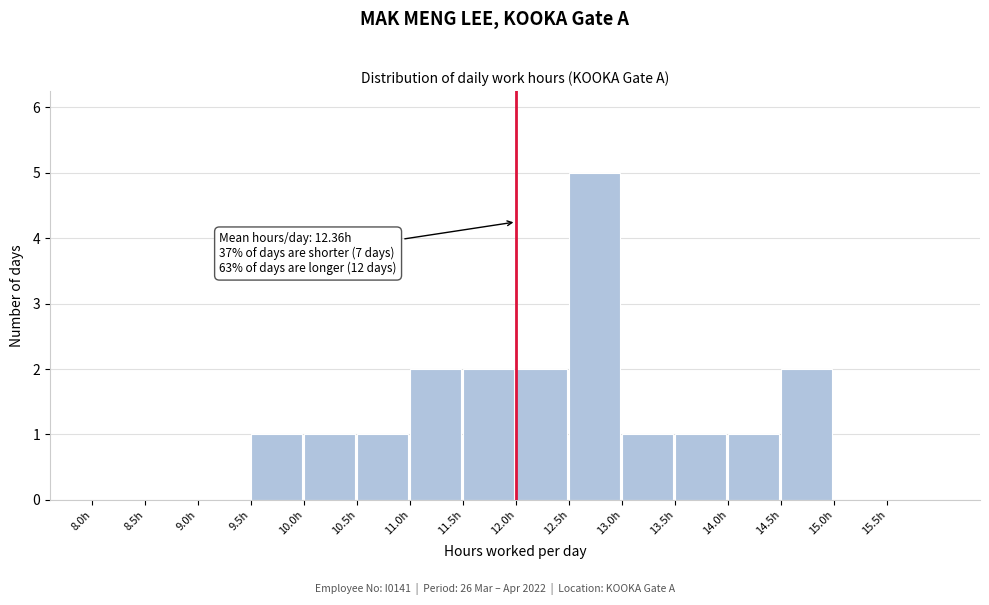

Which range on the x-axis has the tallest bar?

12.5 to 13.0